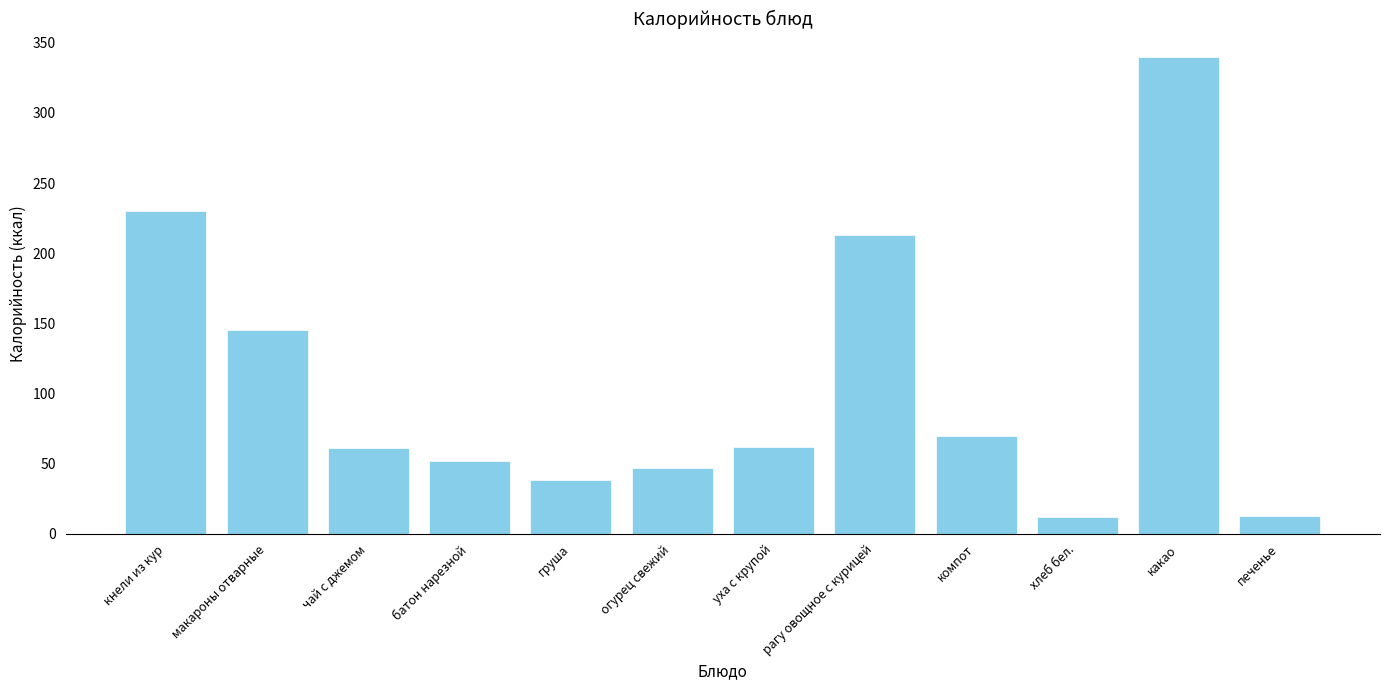

What is the greatest value displayed?

339.6